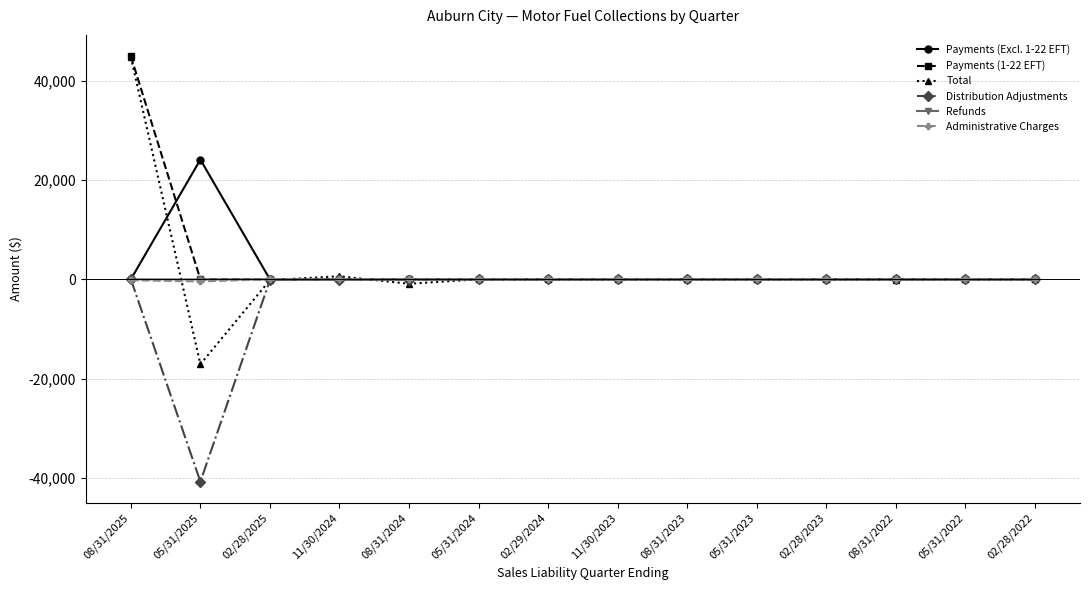

What is the label of the 14th point from the right?

08/31/2025